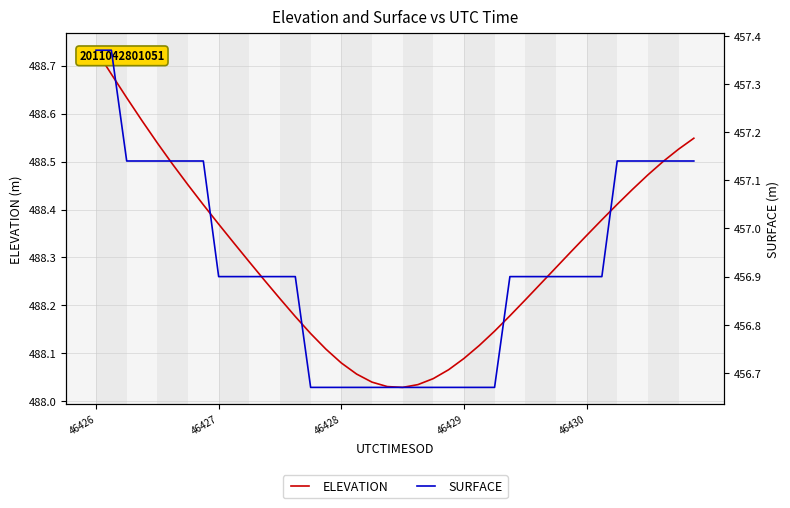

How many lines are shown in the chart?

2